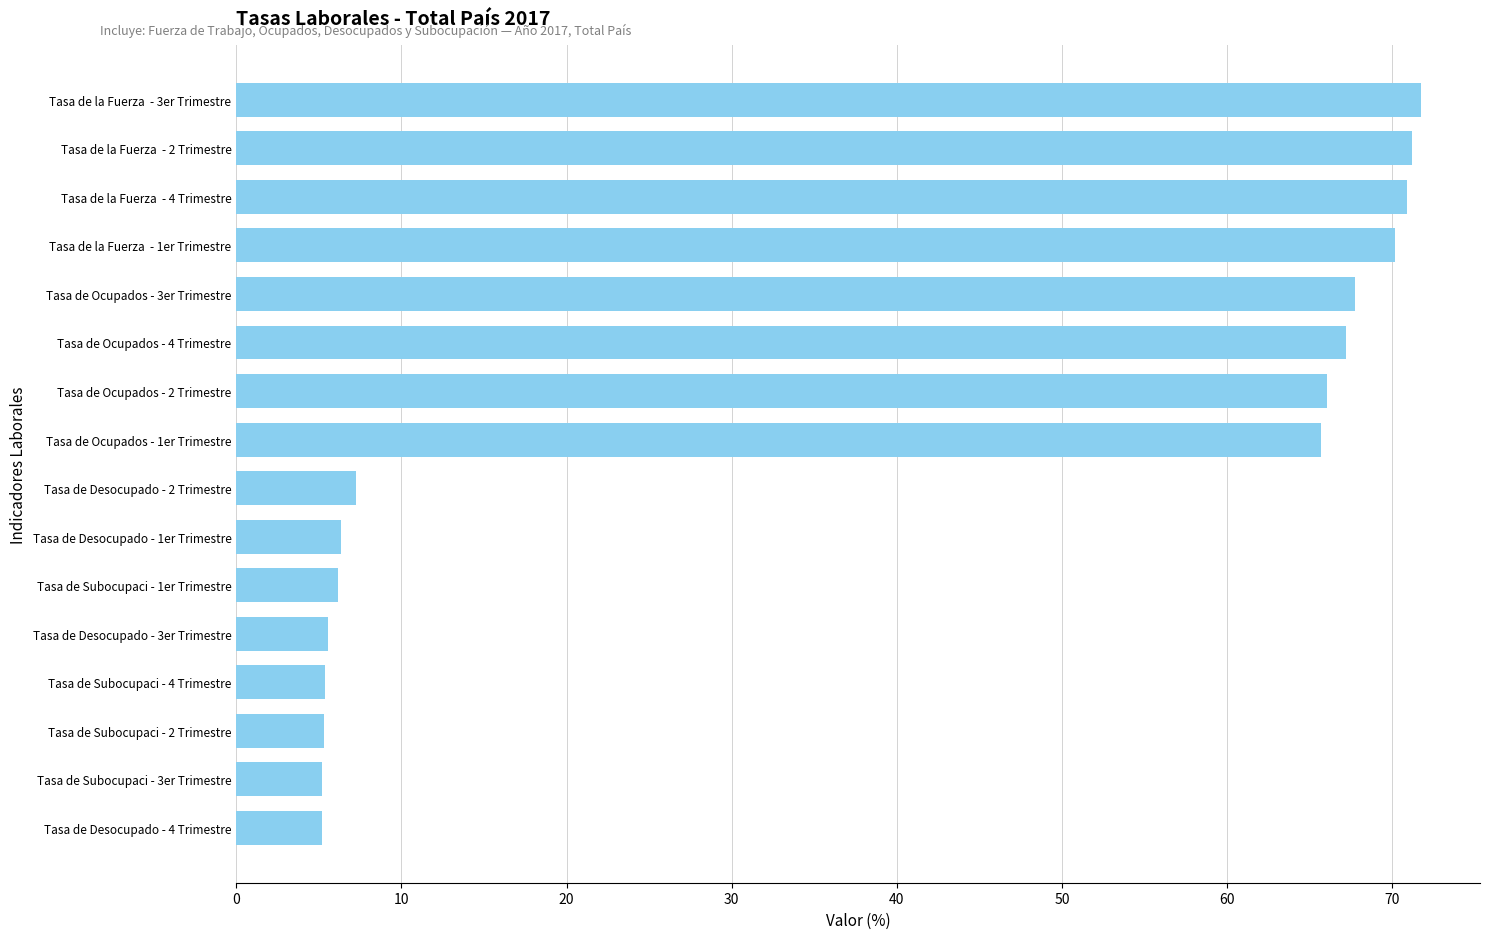

What is the sum of the values at Tasa de Desocupado - 2 Trimestre and Tasa de Desocupado - 1er Trimestre?

13.6